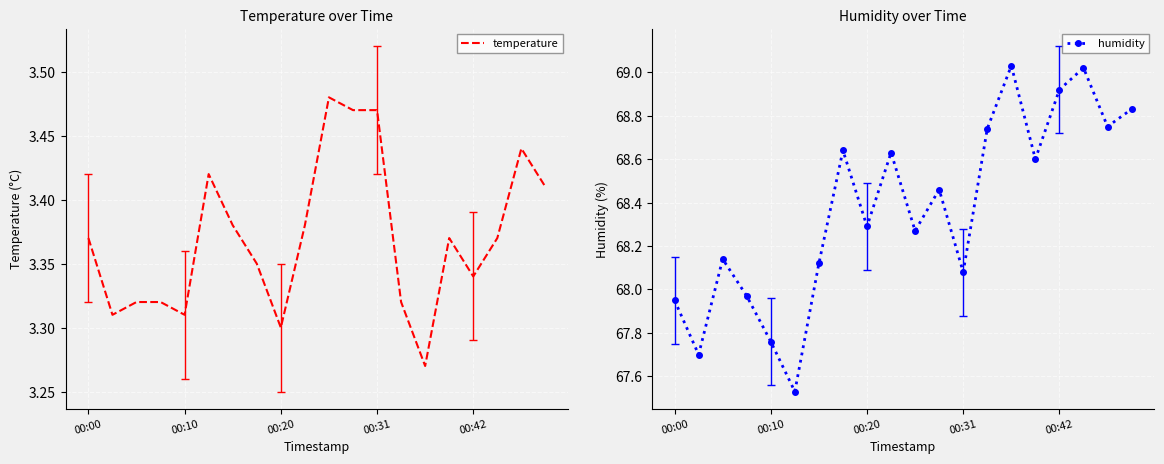

At 19, list the series in order from smallest to largest.

temperature, humidity